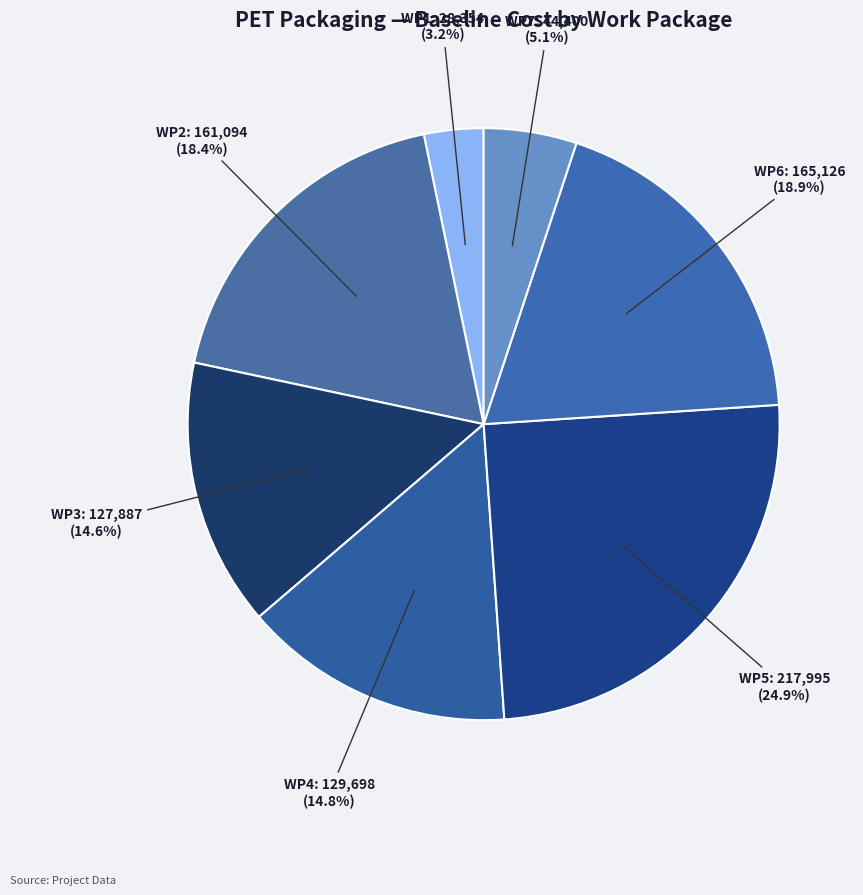

Is it true that WP3 is 15% of the pie?

True